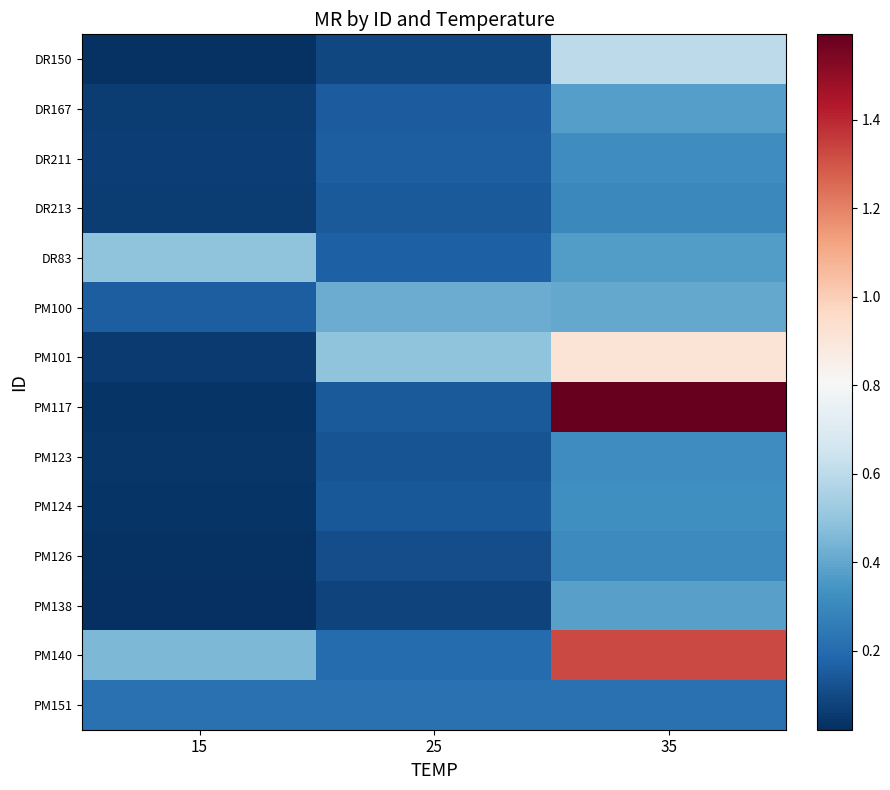

At which category is the sum across all series the highest?

35